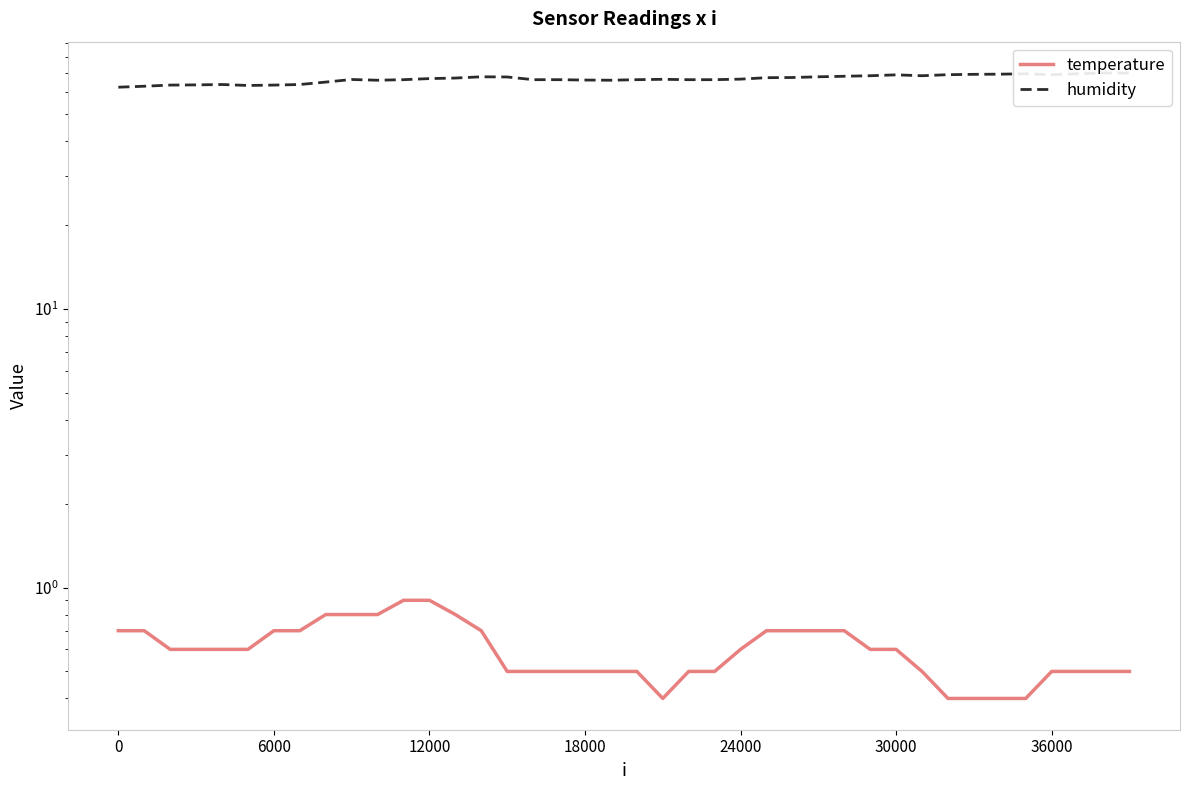

The value of humidity at 19 is 23.9. True or false?

False